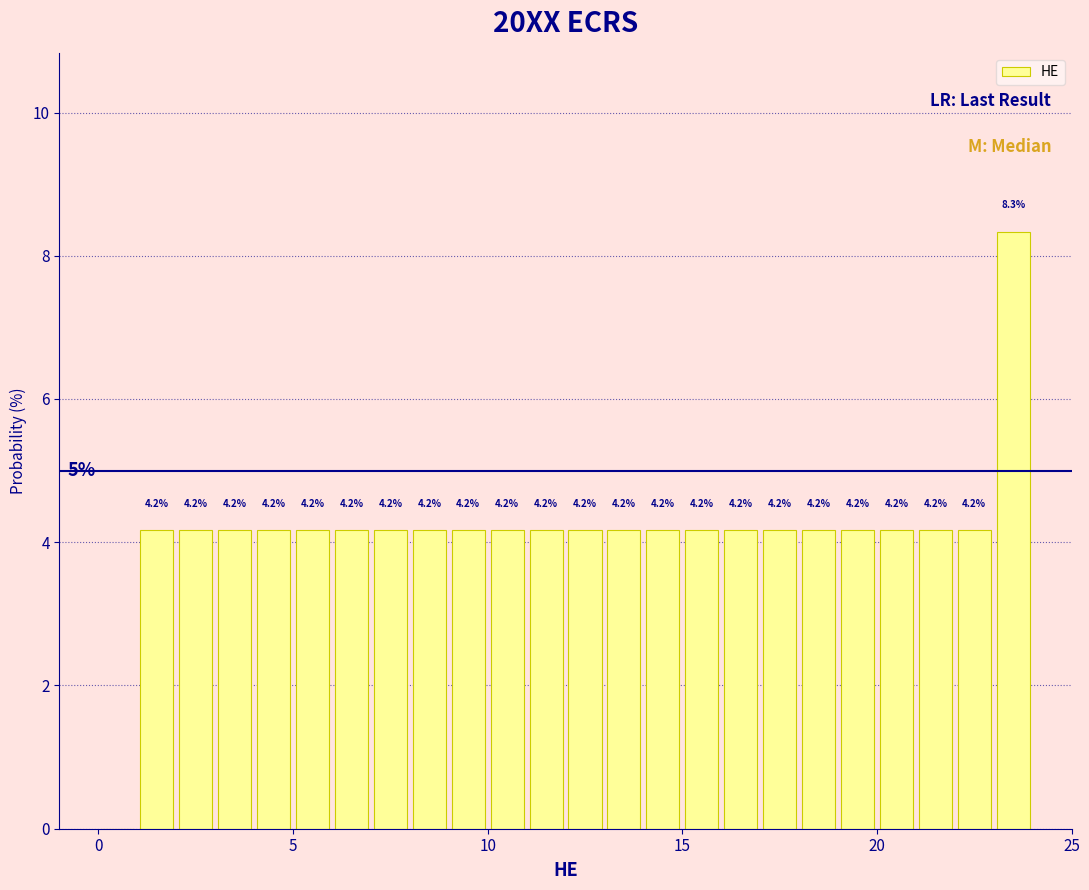

Around what value on the x-axis is the tallest bar? Give the approximate position of its centre, as read against the axis.

23.5